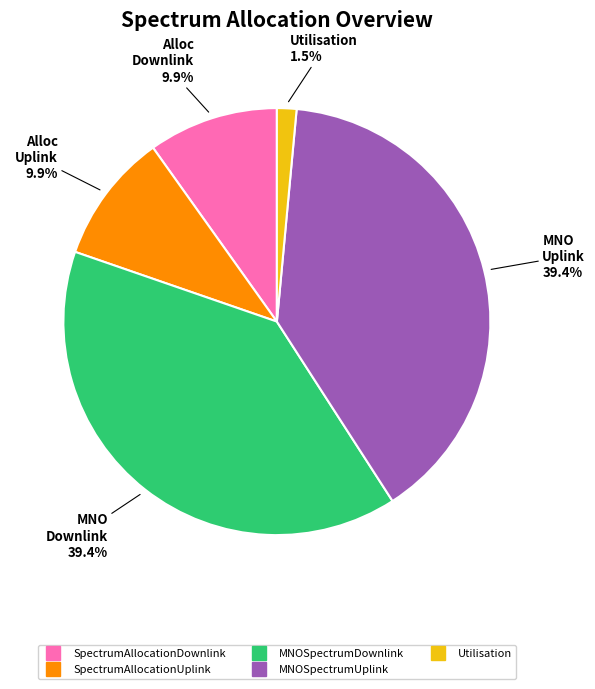

To the nearest percent, what percentage of the pie is MNOSpectrumDownlink?

39%